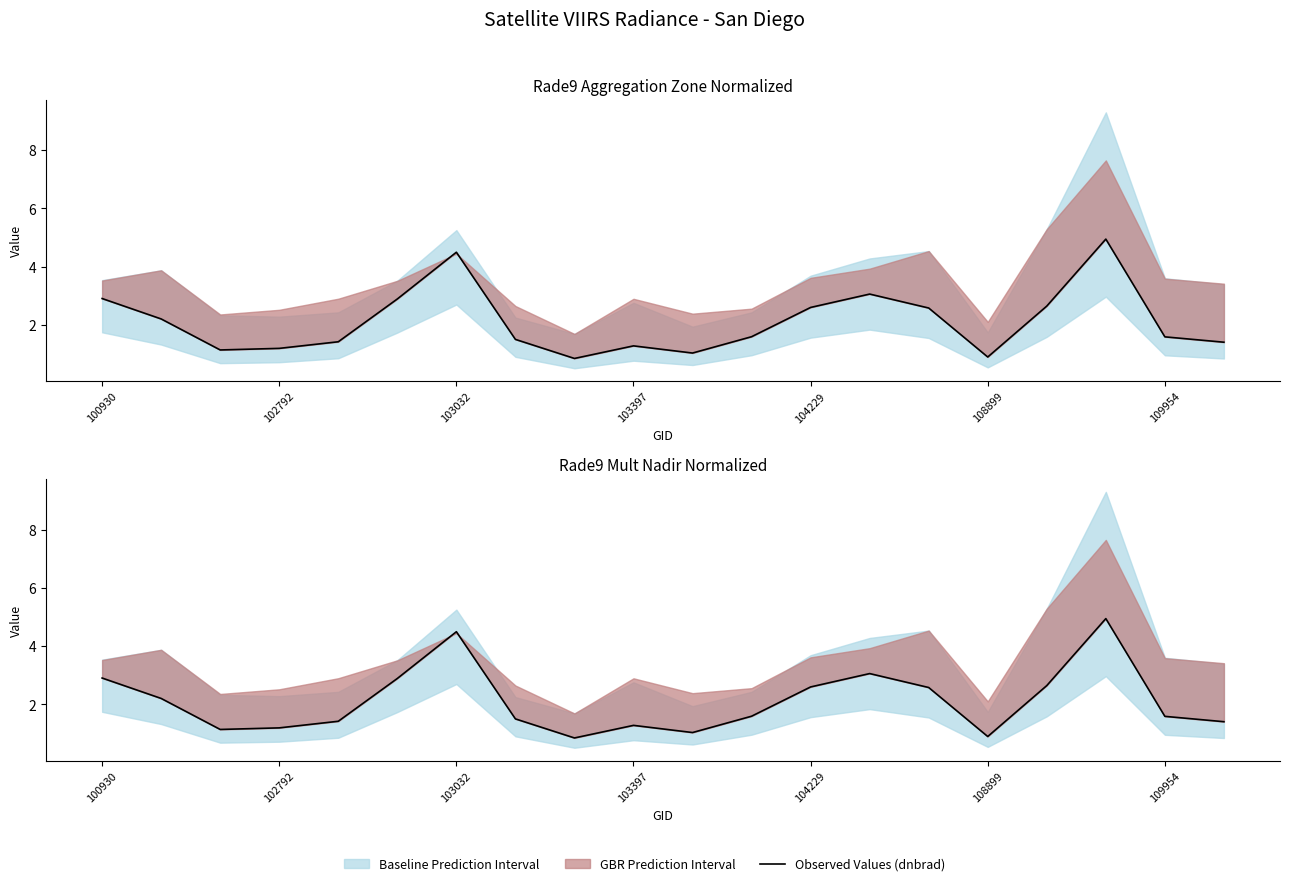

Is this an area chart (filled region under the line)?

No